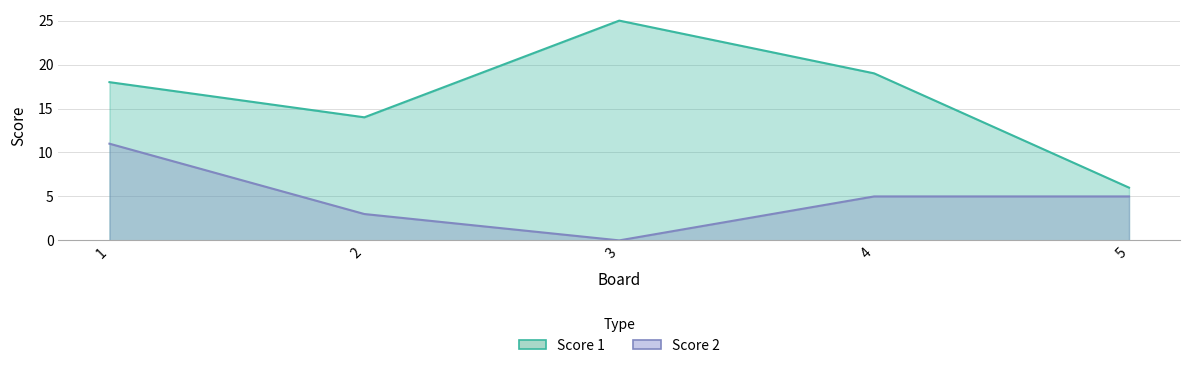

Which series has the largest total across all categories?

Score 1